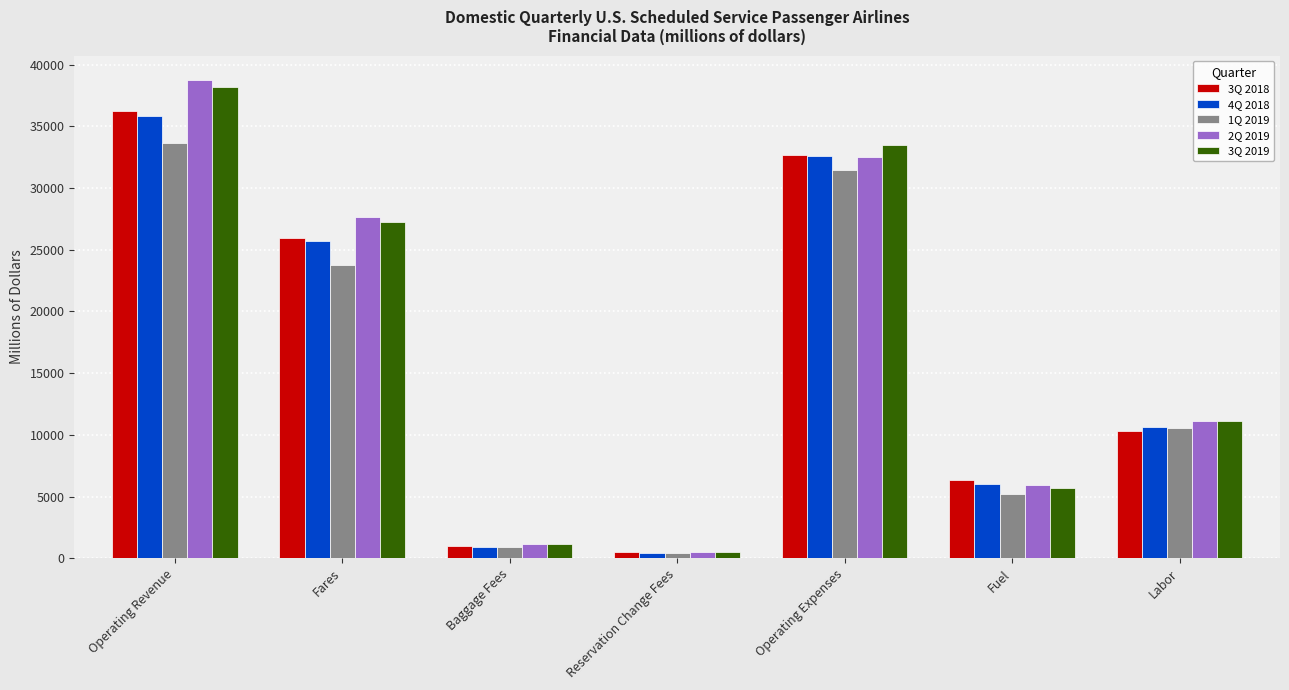

What is the total value across all series at Baggage Fees?

5216.7